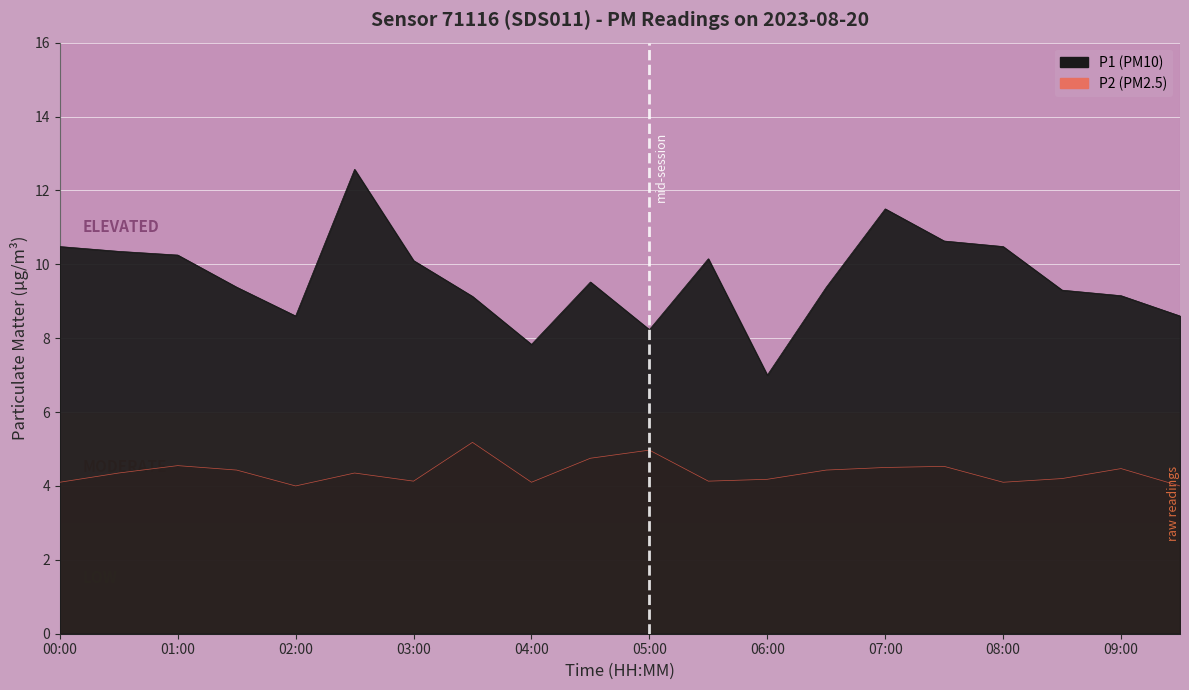

How many lines are shown in the chart?

2